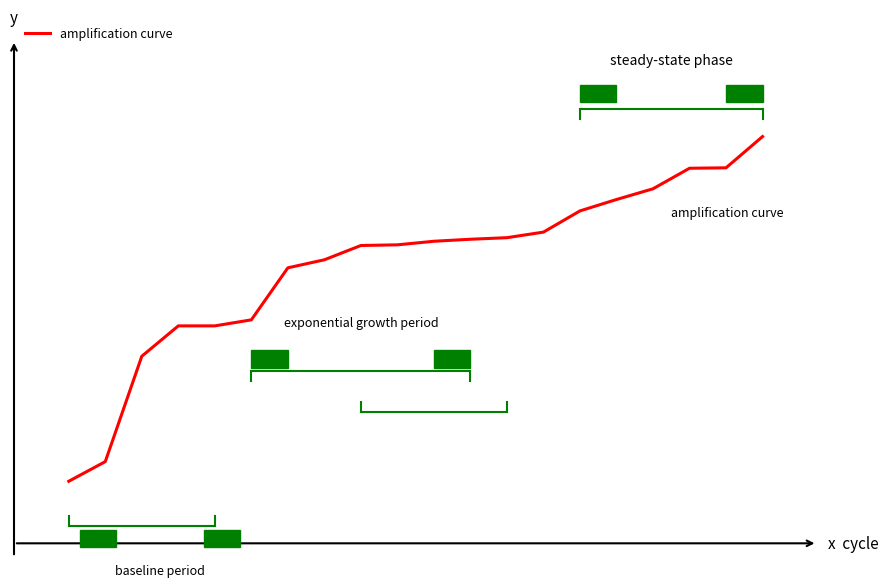

True or false: there are more than 2 points higher than both neighbors.

False